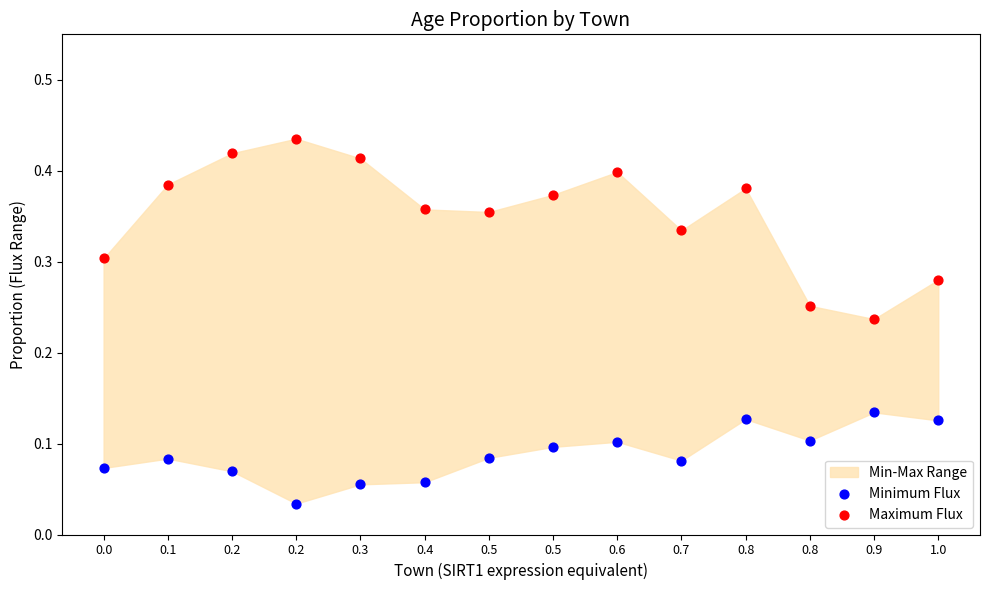

Which series contains the lowest Y value?

Minimum Flux